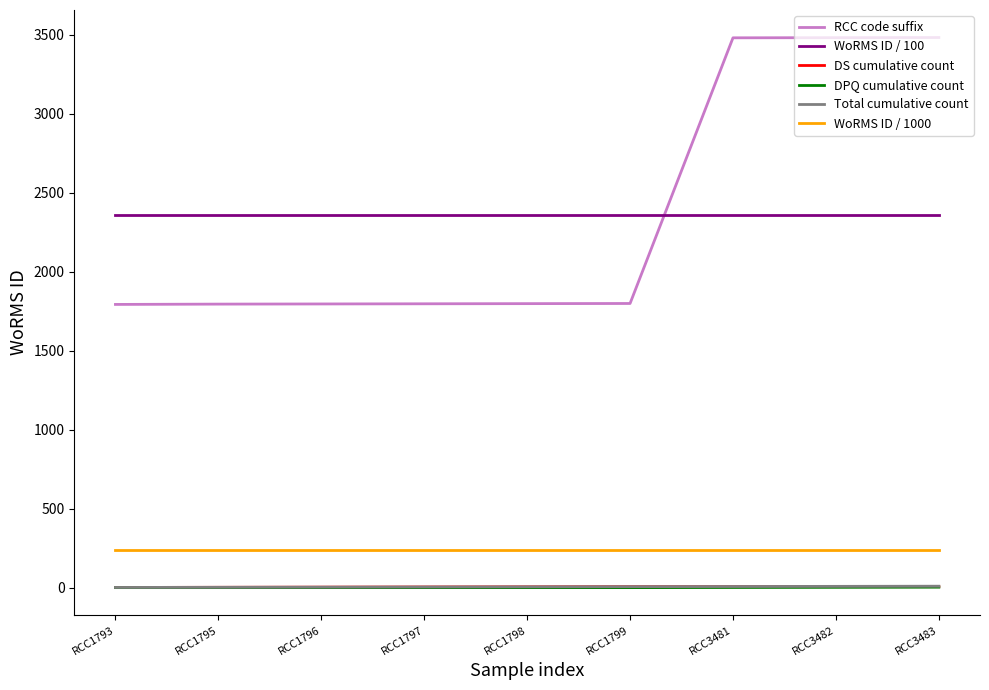

Is the value of DS cumulative count at RCC1793 greater than the value of WoRMS ID / 100 at RCC1793?

No